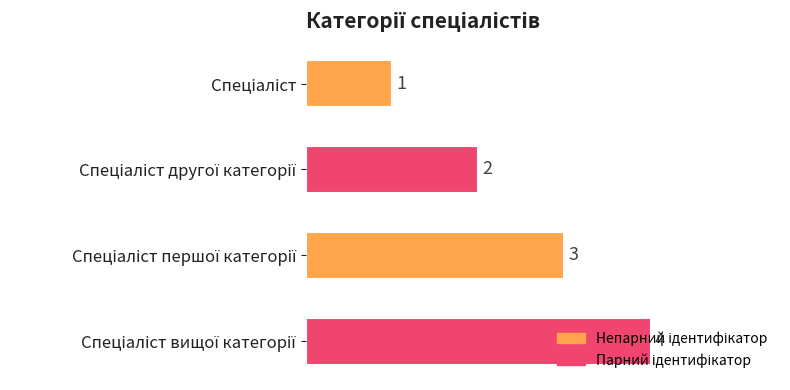

What is the greatest value displayed?

4